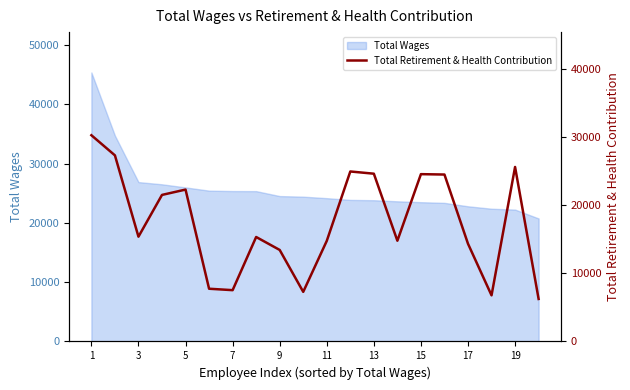

Reading right to left, extract all data points from this chart.

6237	25611	6768	14342	24499	24556	14784	24623	24948	14761	7281	13431	15333	7529	7738	22291	21509	15379	27313	30269